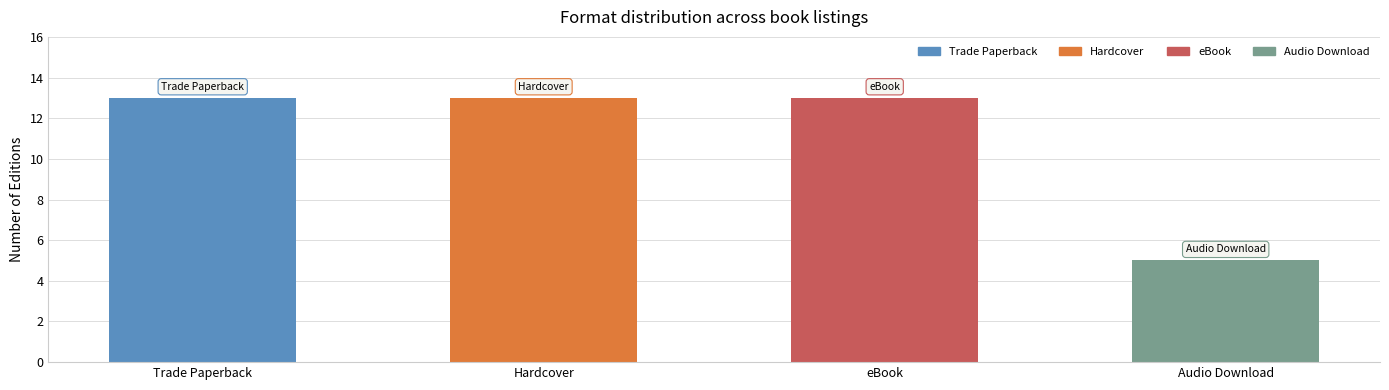

What is the value of the 2nd bar from the left?

13